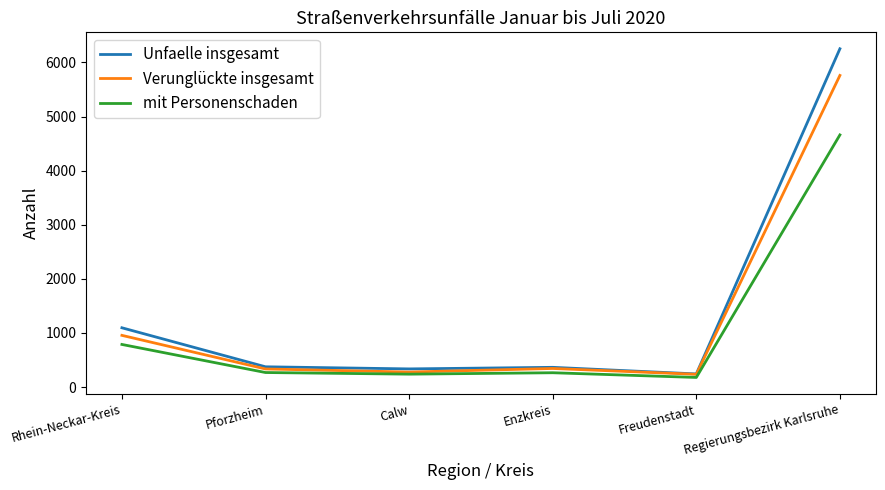

Rank the series by their maximum value, from highest to lowest.

Unfaelle insgesamt, Verunglückte insgesamt, mit Personenschaden